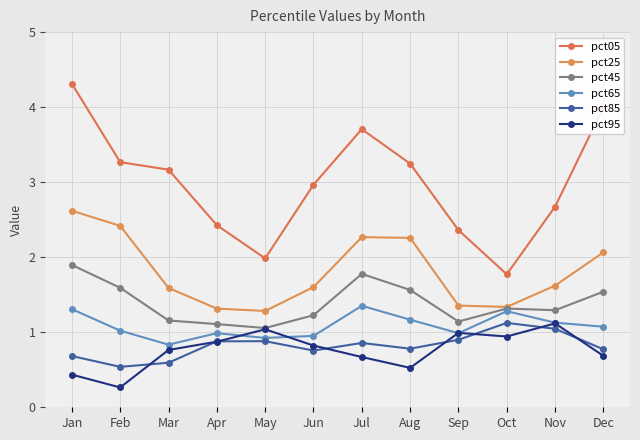

What is the value of the pct25 point at the 3rd from the left?

1.6